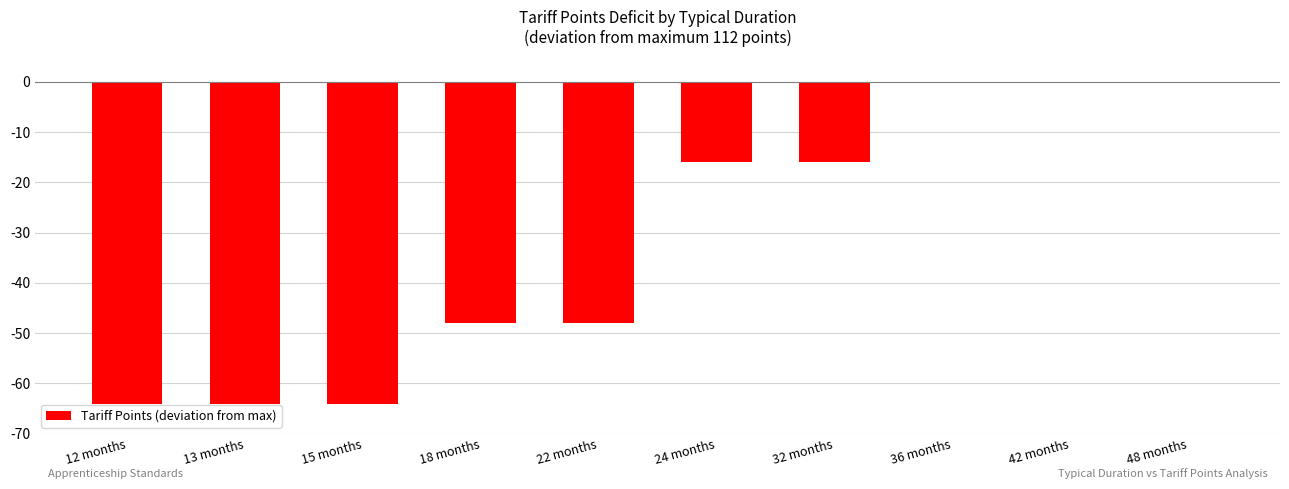

Read the value at 22 months, to the nearest 10.

-50